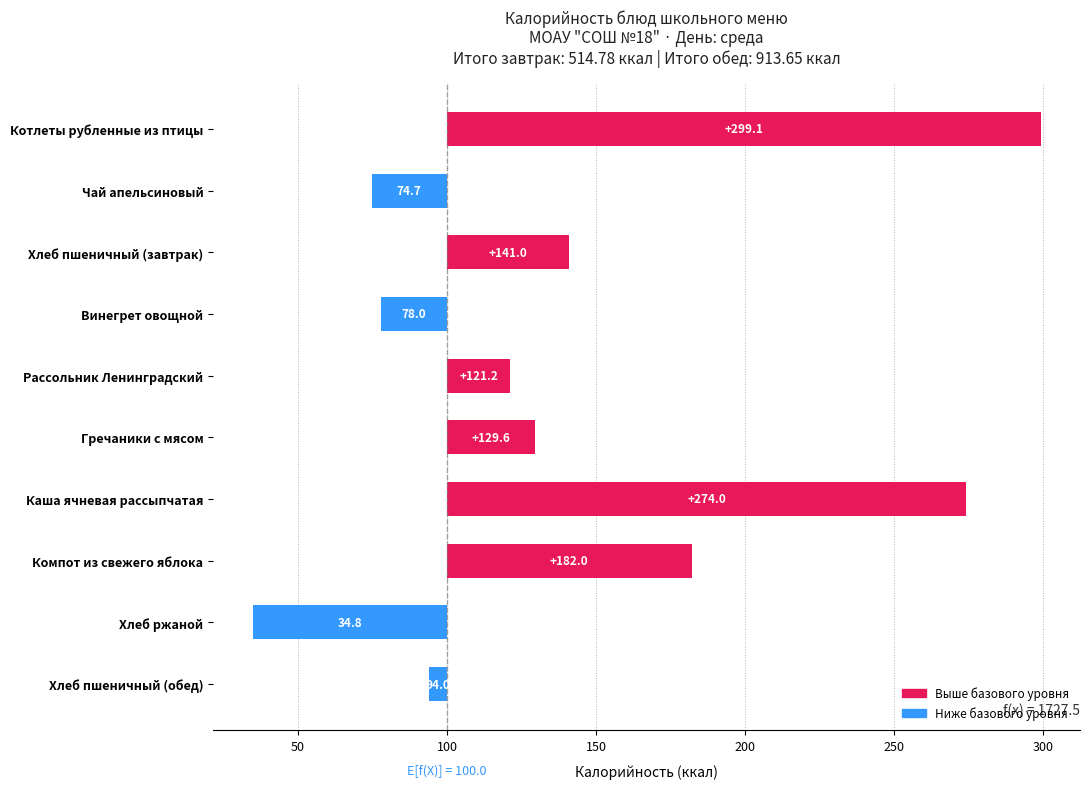

Where does the data first go above 29?

Котлеты рубленные из птицы